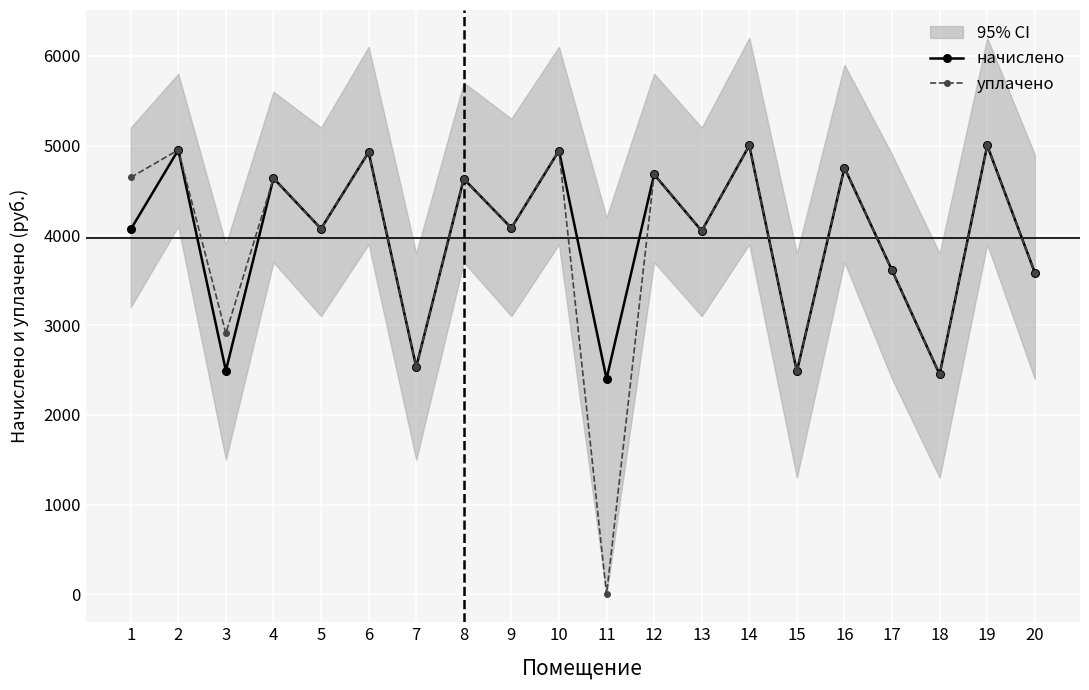

Reading right to left, extract all data points from this chart.

начислено: 3585.2	5001.1	2450.9	3610.1	4752.7	2484.0	5001.1	4048.9	4678.3	2401.2	4943.2	4082.0	4628.5	2533.7	4926.6	4073.8	4636.8	2492.3	4951.4	4065.5
уплачено: 3585.2	5001.1	2450.9	3610.1	4752.7	2484.0	5001.1	4048.9	4678.3	0.0	4943.2	4082.0	4628.5	2533.7	4926.6	4073.8	4636.8	2907.7	4951.4	4644.9